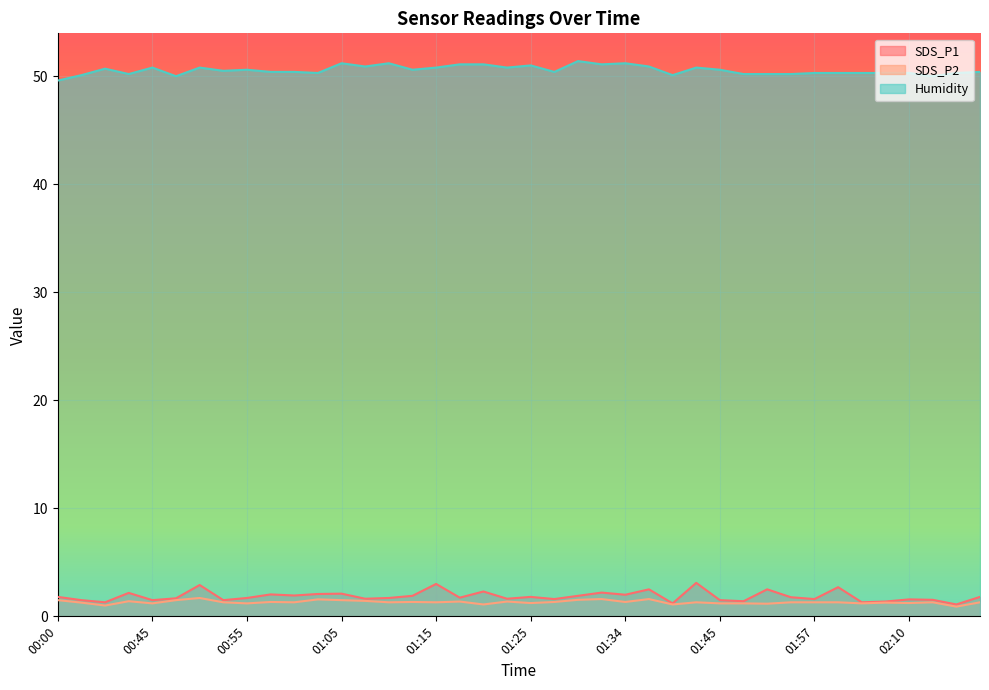

How many categories are shown in the chart?

40